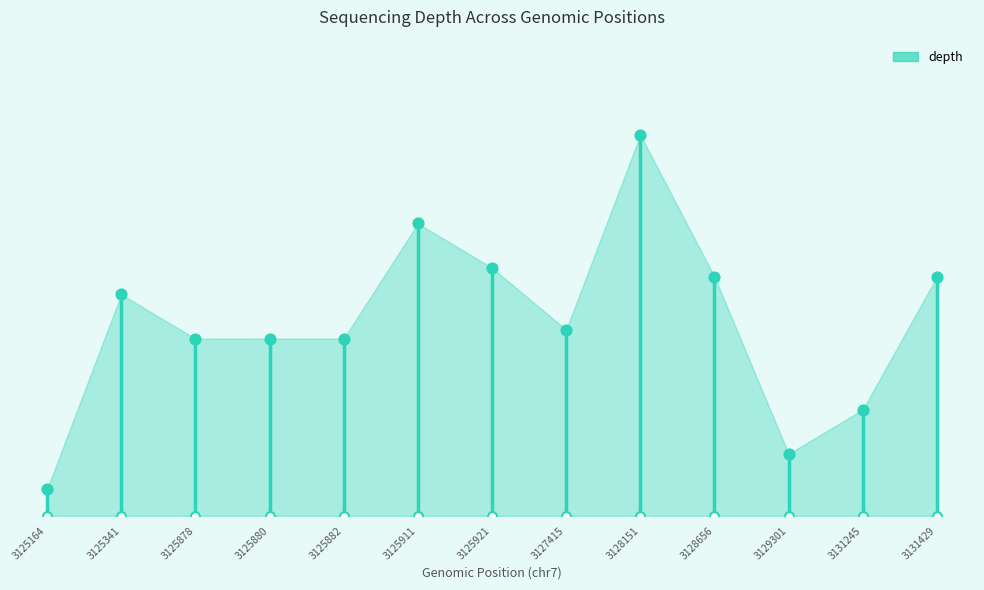

What is the change in value from 3125164 to 3125341?

+22